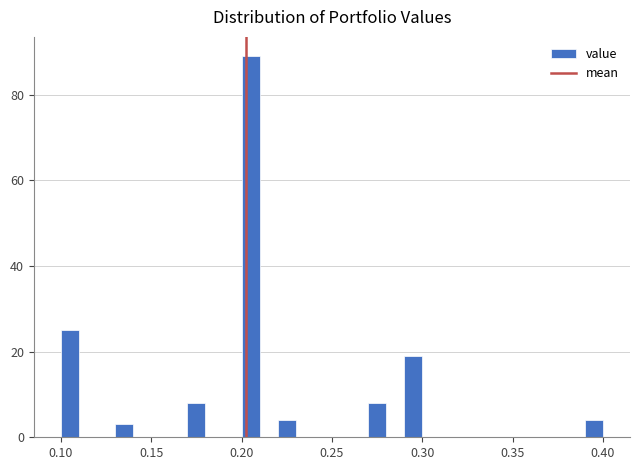

Read against the x-axis, roughly where is the centre of the tallest bar?

0.205